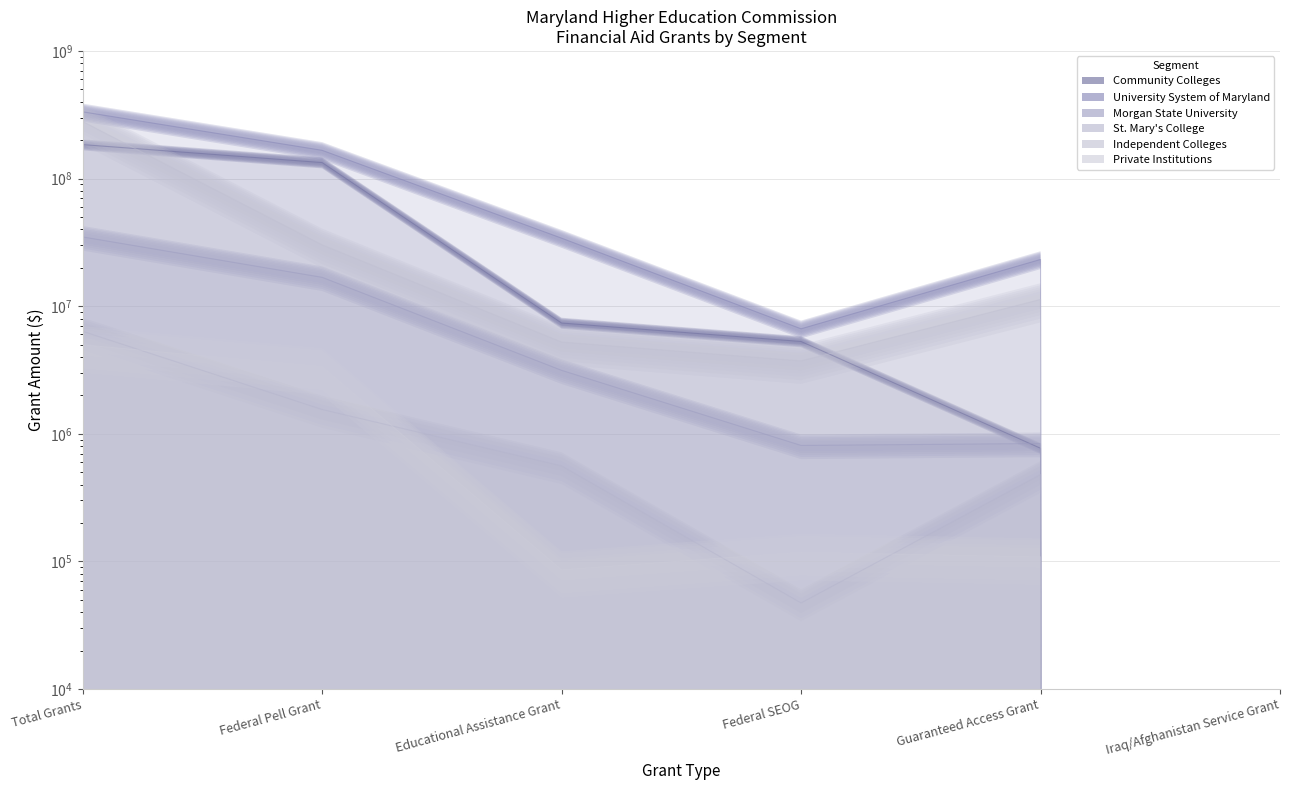

Where is the first local maximum for Private Institutions?

Federal SEOG